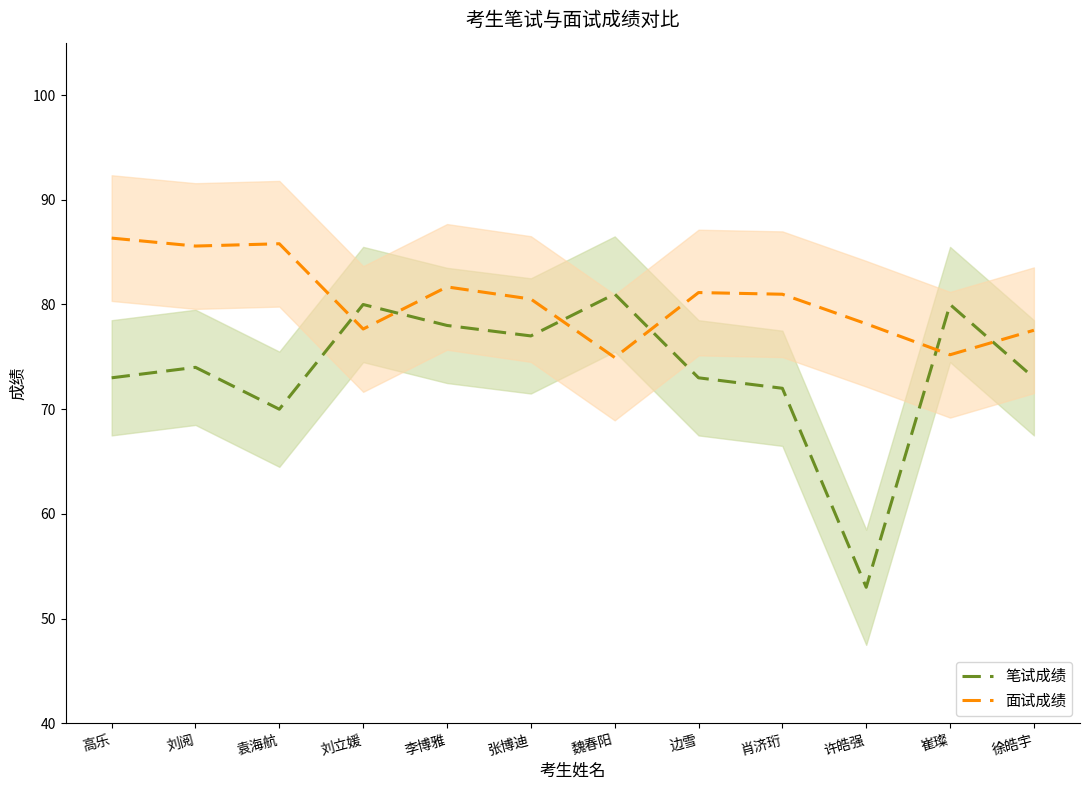

What is the value of the 面试成绩 point at the 1st from the left?

86.3